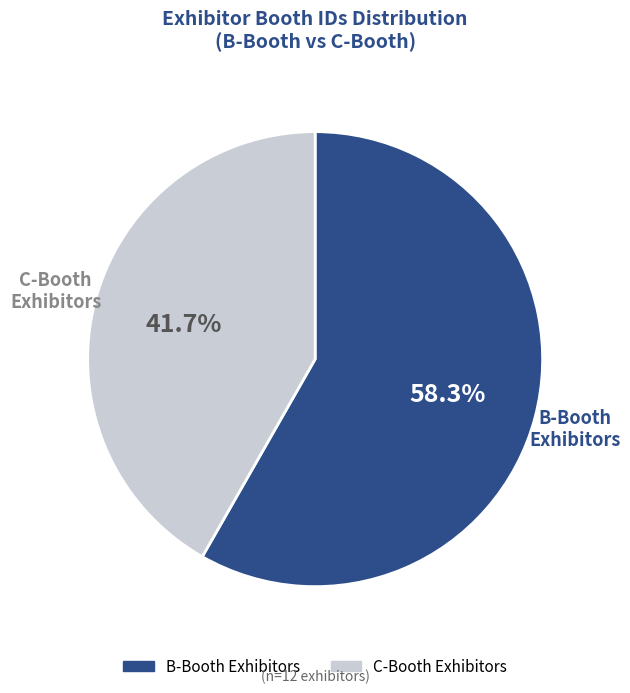

Is there any slice that represents more than half of the pie?

Yes